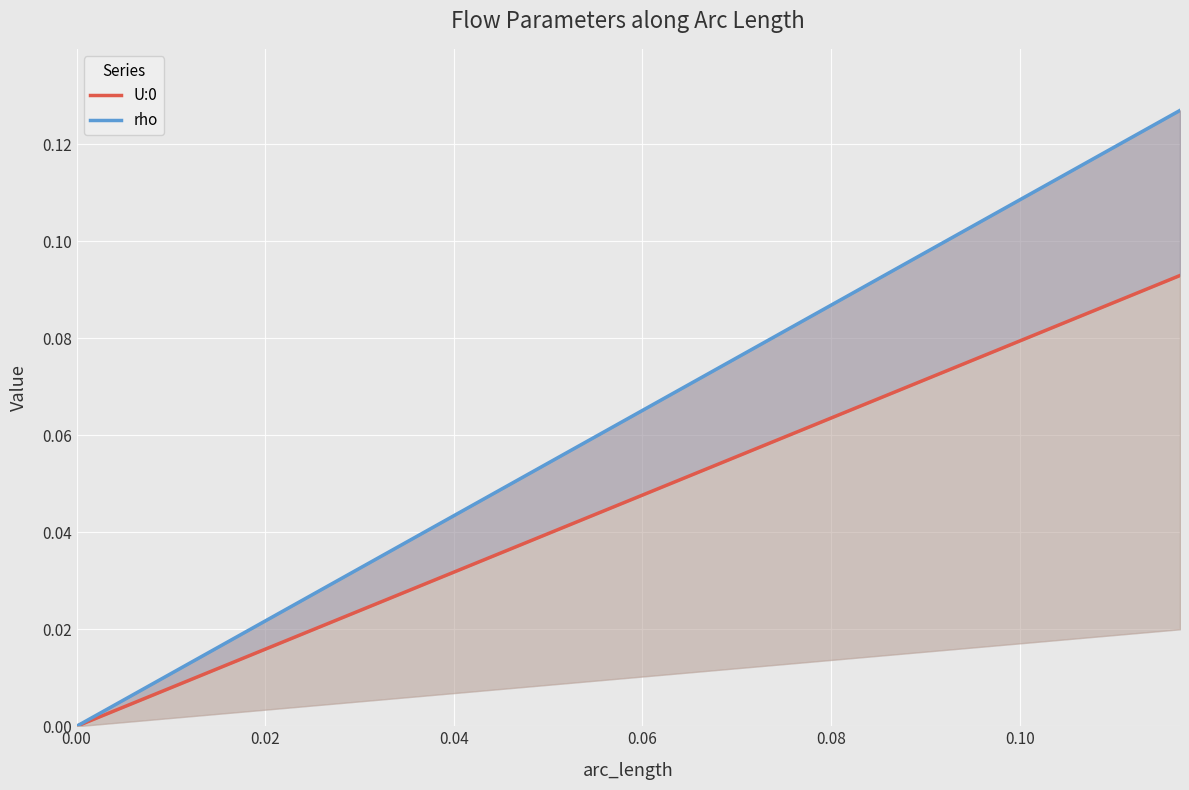

List the series in order of their overall mean, highest first.

rho, U:0